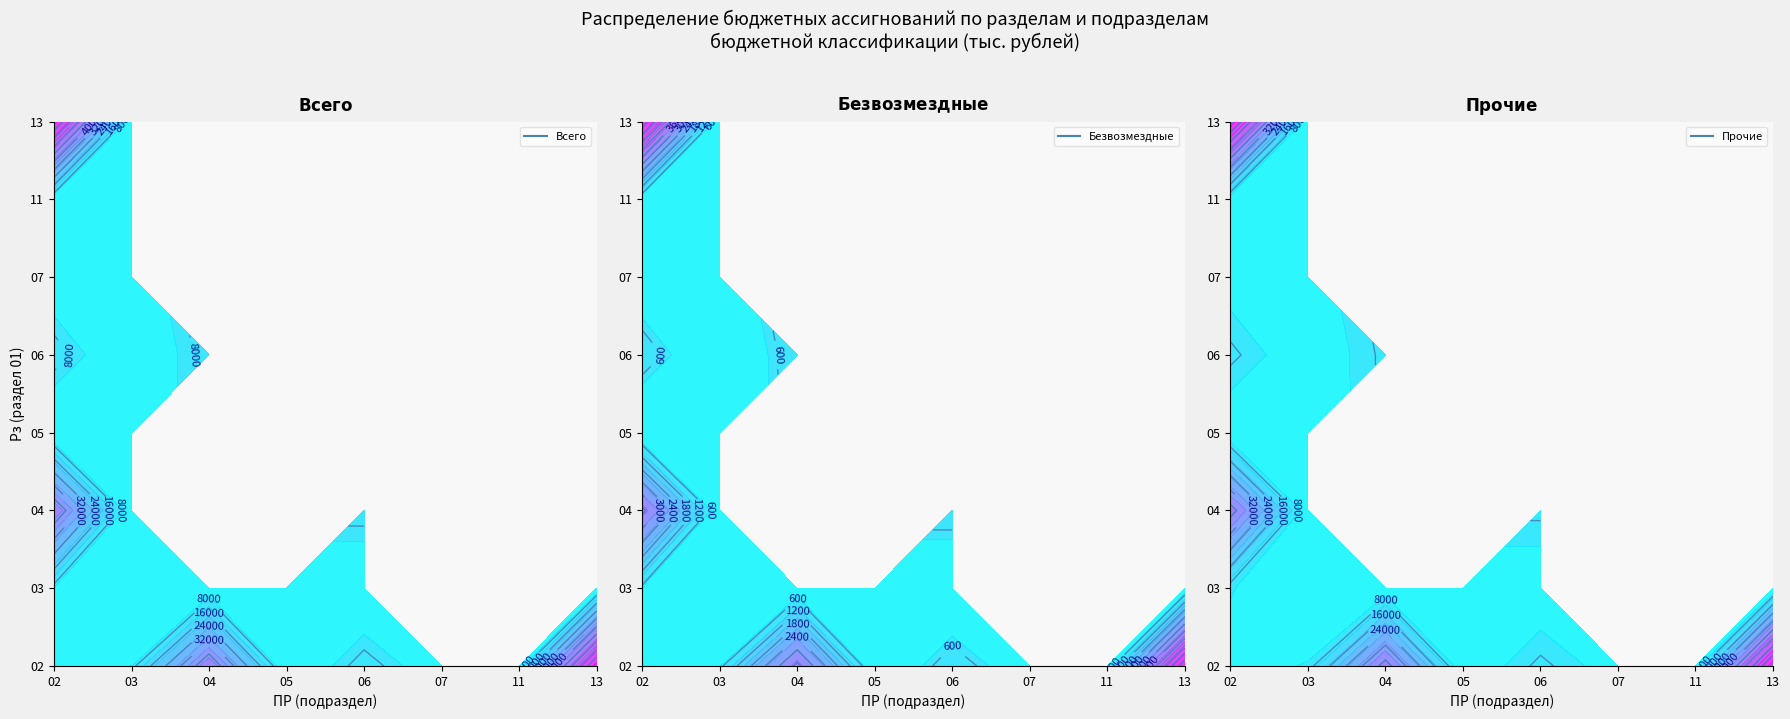

At which label does 02 reach its minimum?

3